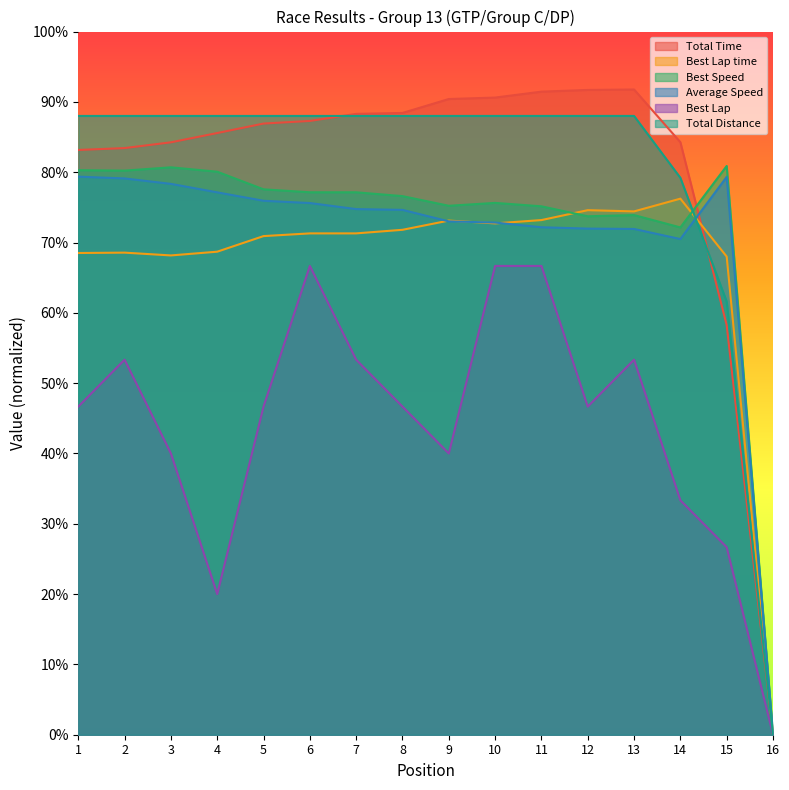

How many distinct data groups are displayed?

6